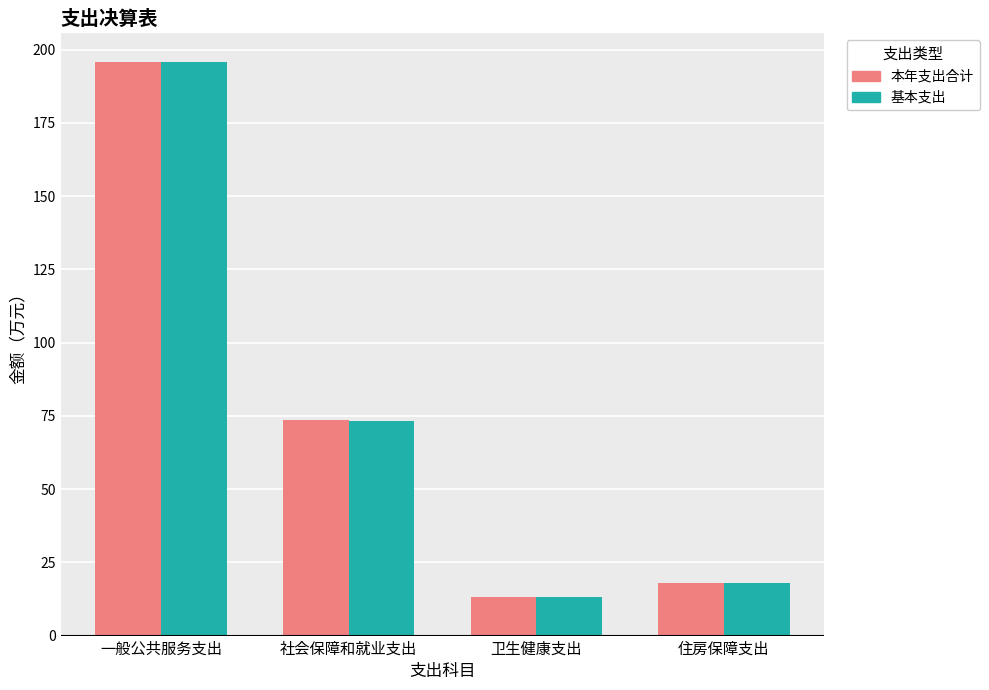

What is the sum of all 本年支出合计 values?

300.7